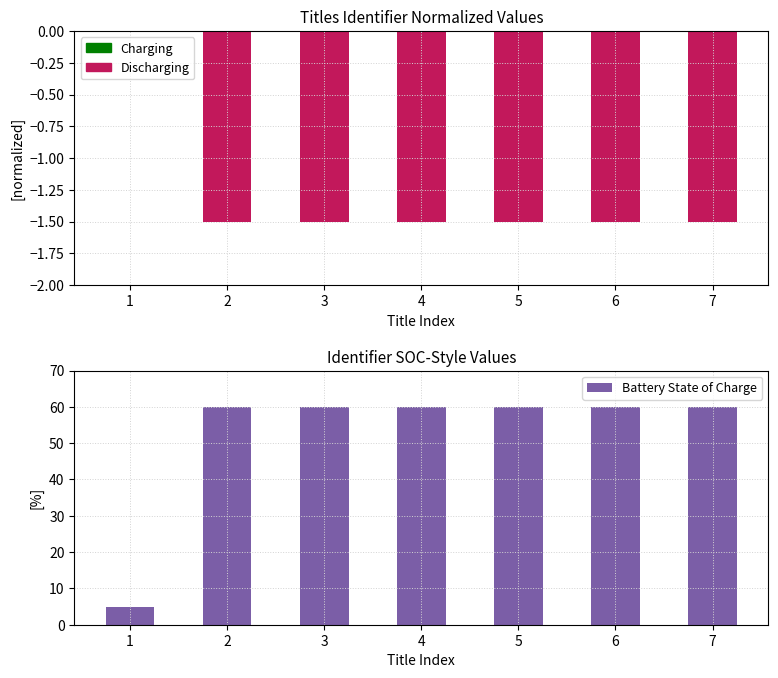

What is the sum of all Battery State of Charge values?

365.0